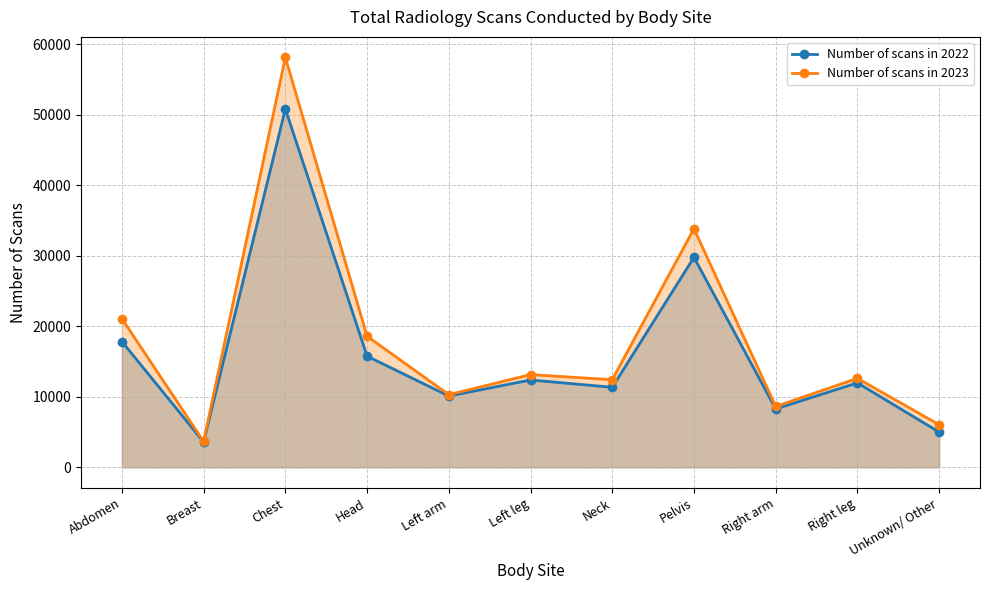

True or false: Number of scans in 2023 and Number of scans in 2022 intersect in this chart.

False